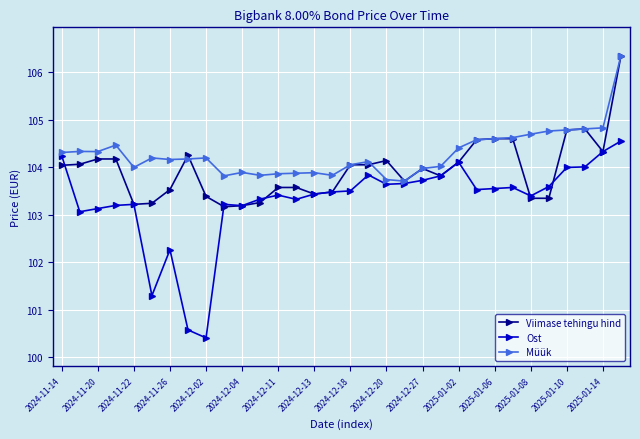

What is the greatest value displayed?

106.4